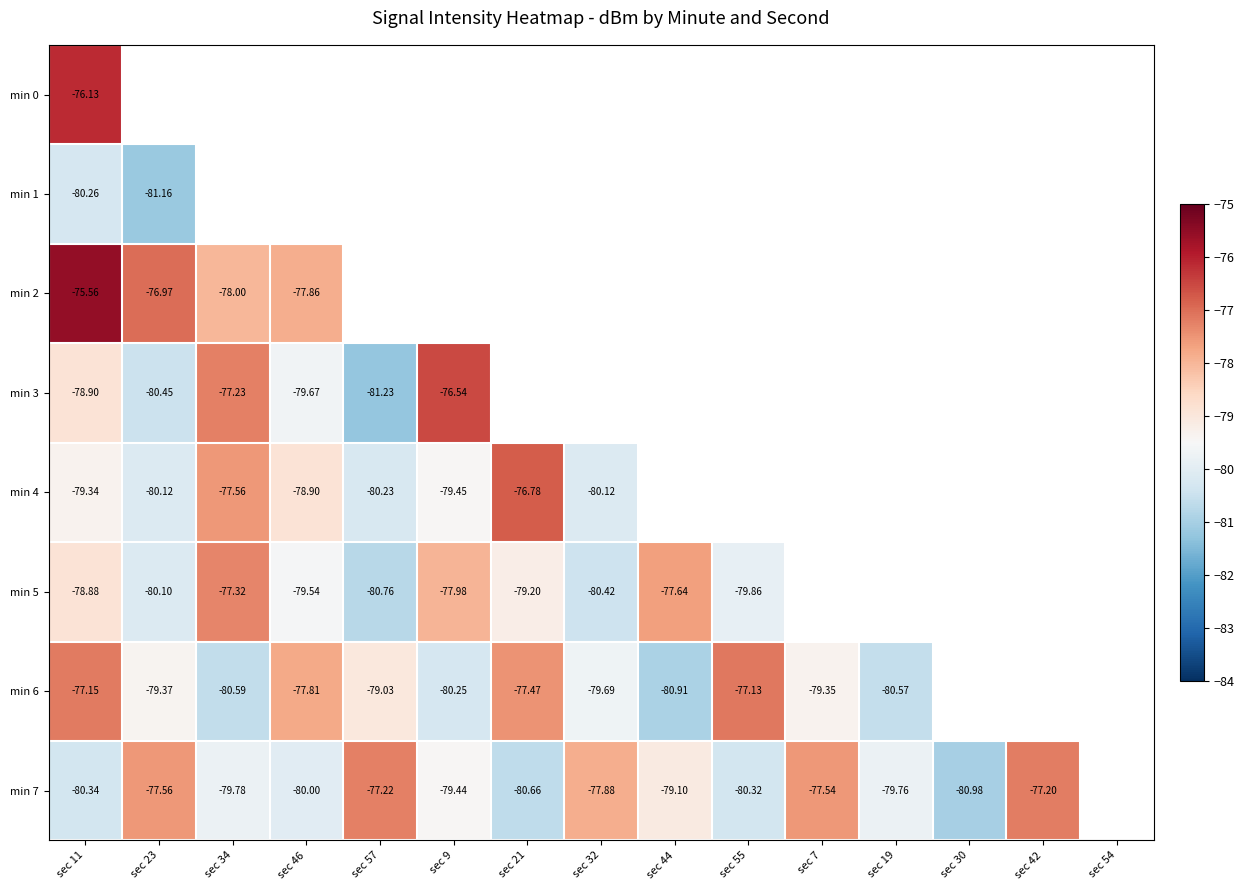

Is the value of min 6 at sec 32 greater than the value of min 7 at sec 32?

No